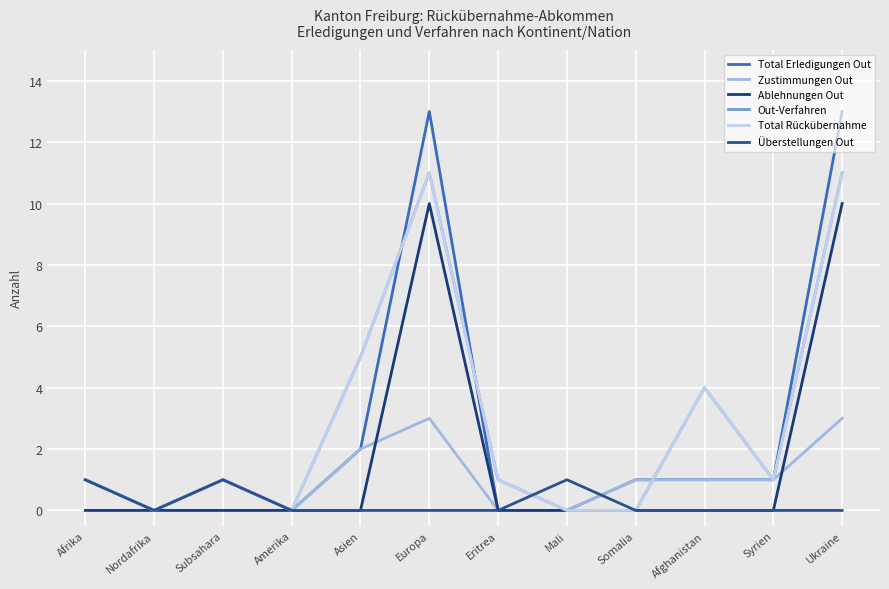

Does the chart have visible grid lines?

Yes